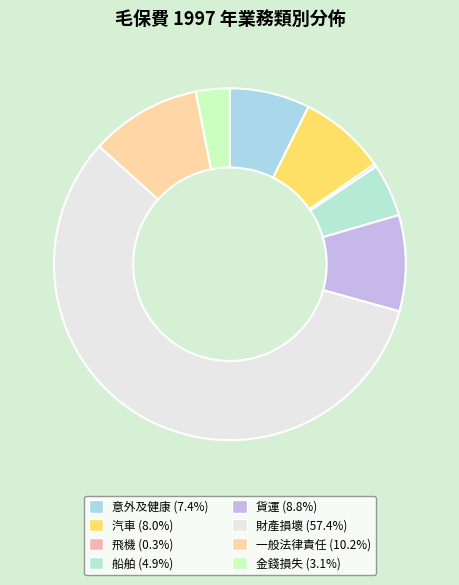

What is the total percentage of 金錢損失 and 意外及健康?

10.5%